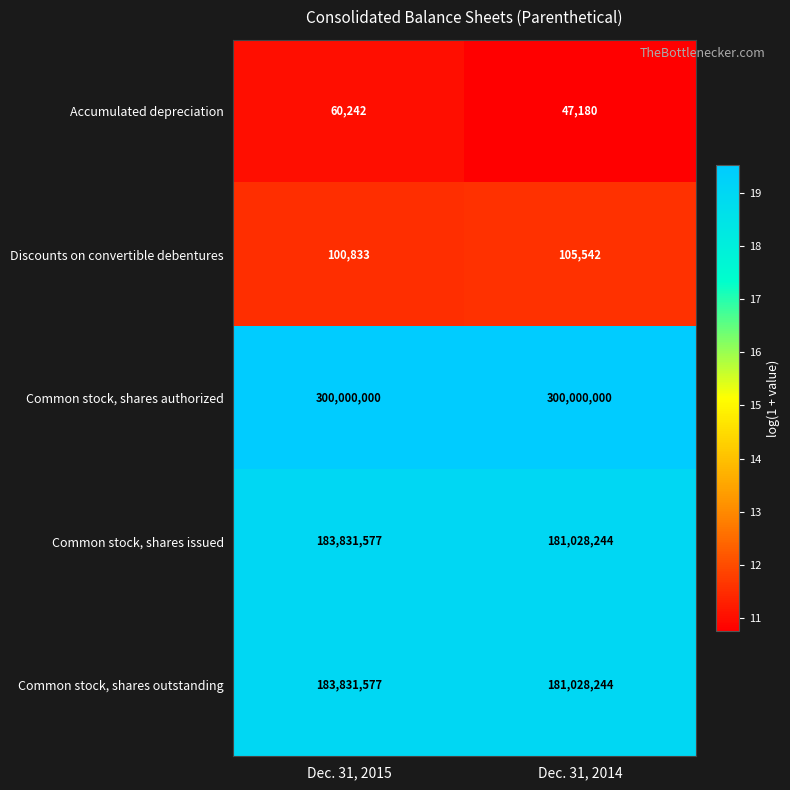

Is it true that Common stock, shares issued equals 181028244 at Dec. 31, 2014?

True